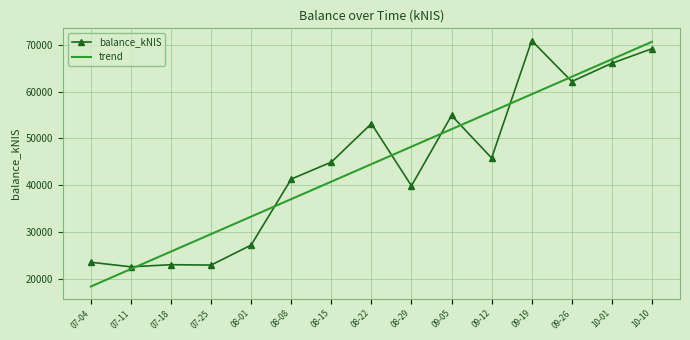

The value of balance_kNIS at 08-01 is 27237.7. True or false?

True